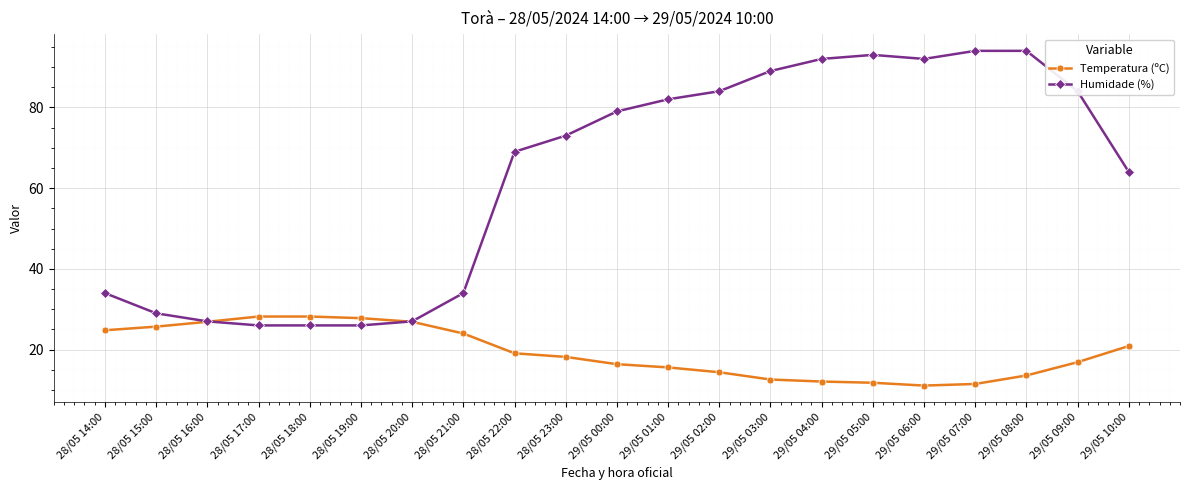

Where is Humidade (%) nearest to the value 60?

29/05 10:00